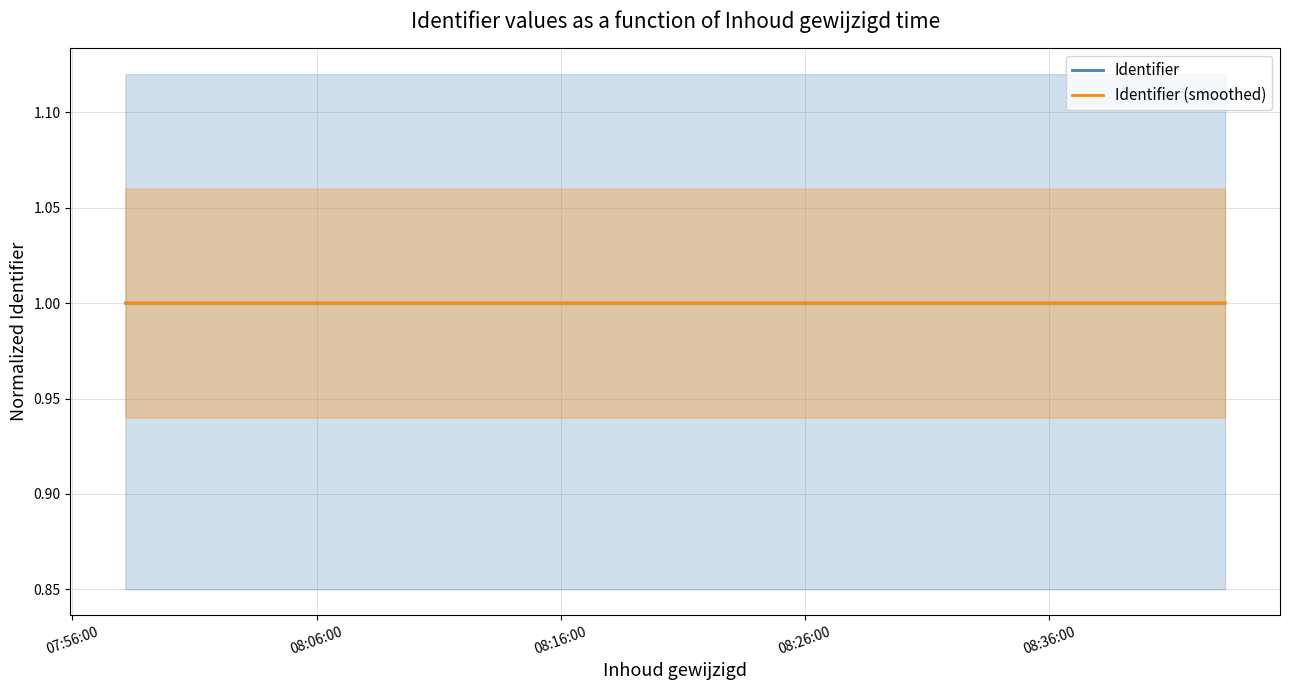

Does the chart have visible grid lines?

Yes